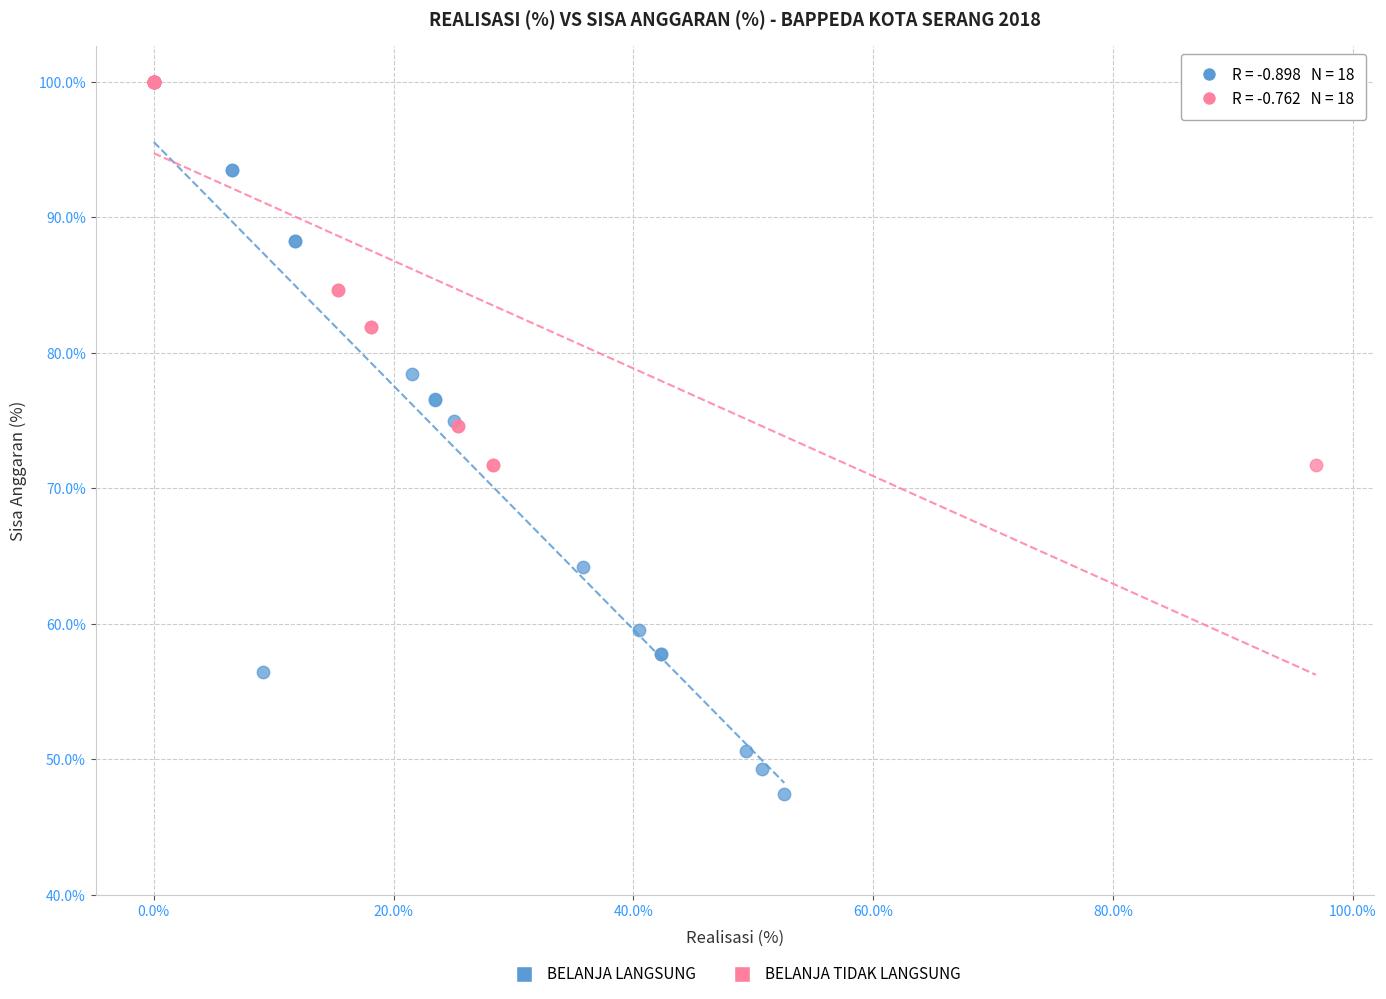

Which series contains the lowest Y value?

BELANJA LANGSUNG